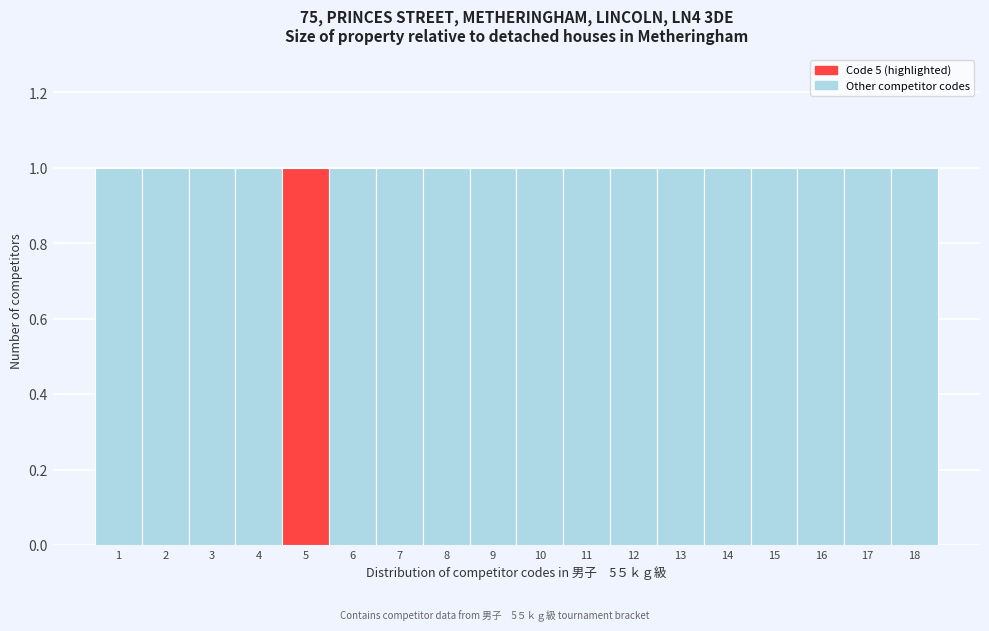

Reading left to right, transcribe this chart: for each bar, give the range it covers on the x-axis and its height. The values are not printed on the chart, so give them approximately, as read against the axis.

0.5 to 1.5: 1
1.5 to 2.5: 1
2.5 to 3.5: 1
3.5 to 4.5: 1
4.5 to 5.5: 1
5.5 to 6.5: 1
6.5 to 7.5: 1
7.5 to 8.5: 1
8.5 to 9.5: 1
9.5 to 10.5: 1
10.5 to 11.5: 1
11.5 to 12.5: 1
12.5 to 13.5: 1
13.5 to 14.5: 1
14.5 to 15.5: 1
15.5 to 16.5: 1
16.5 to 17.5: 1
17.5 to 18.5: 1